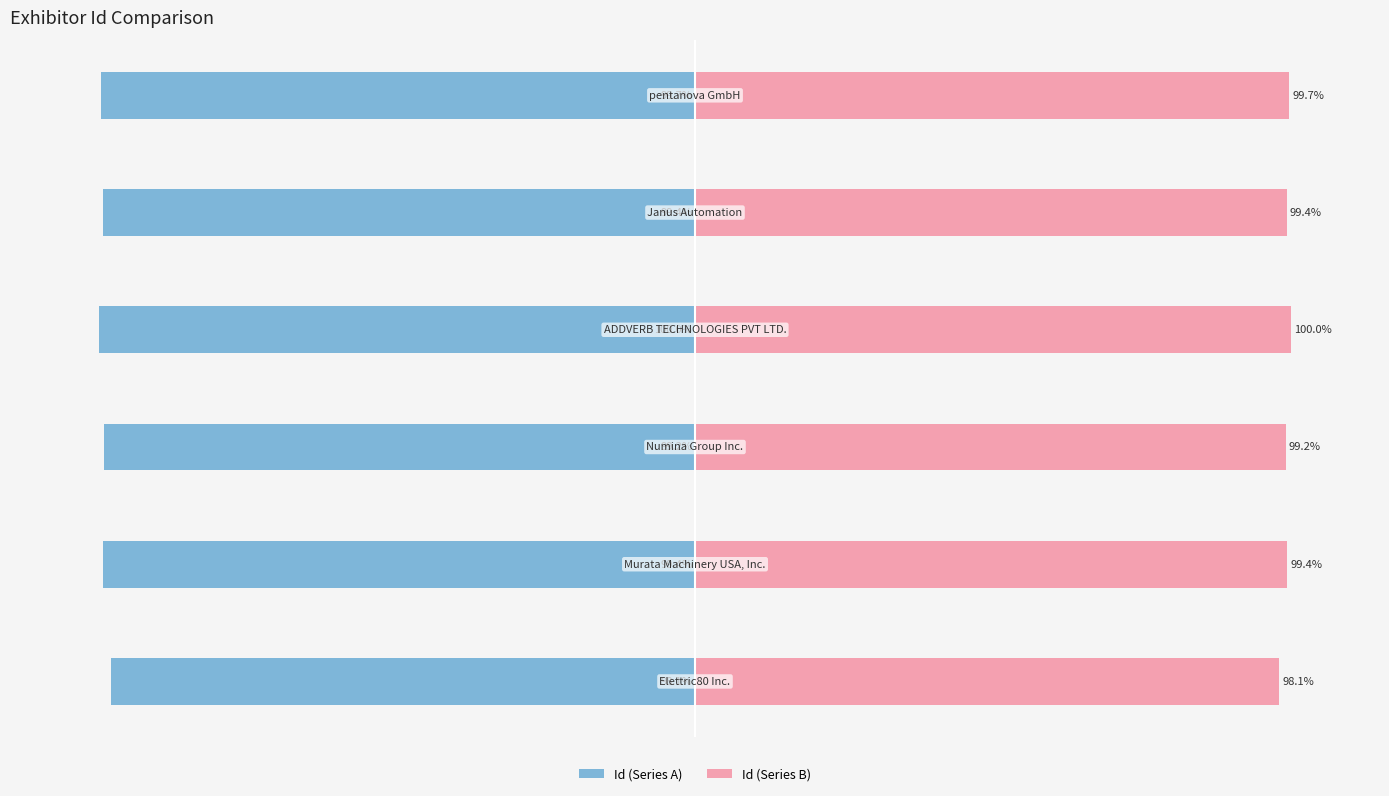

Reading right to left, transcribe all the data shown in this chart.

Id (Series A): 5=-99.7	4=-99.4	3=-100.0	2=-99.2	1=-99.4	0=-98.1
Id (Series B): 5=99.7	4=99.4	3=100.0	2=99.2	1=99.4	0=98.1